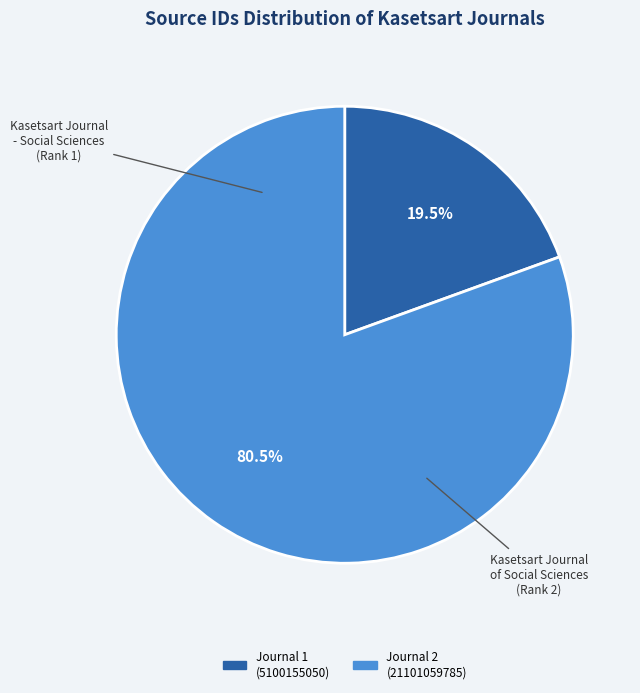

To the nearest percent, what is the difference between the largest and smallest slice percentages?

61%